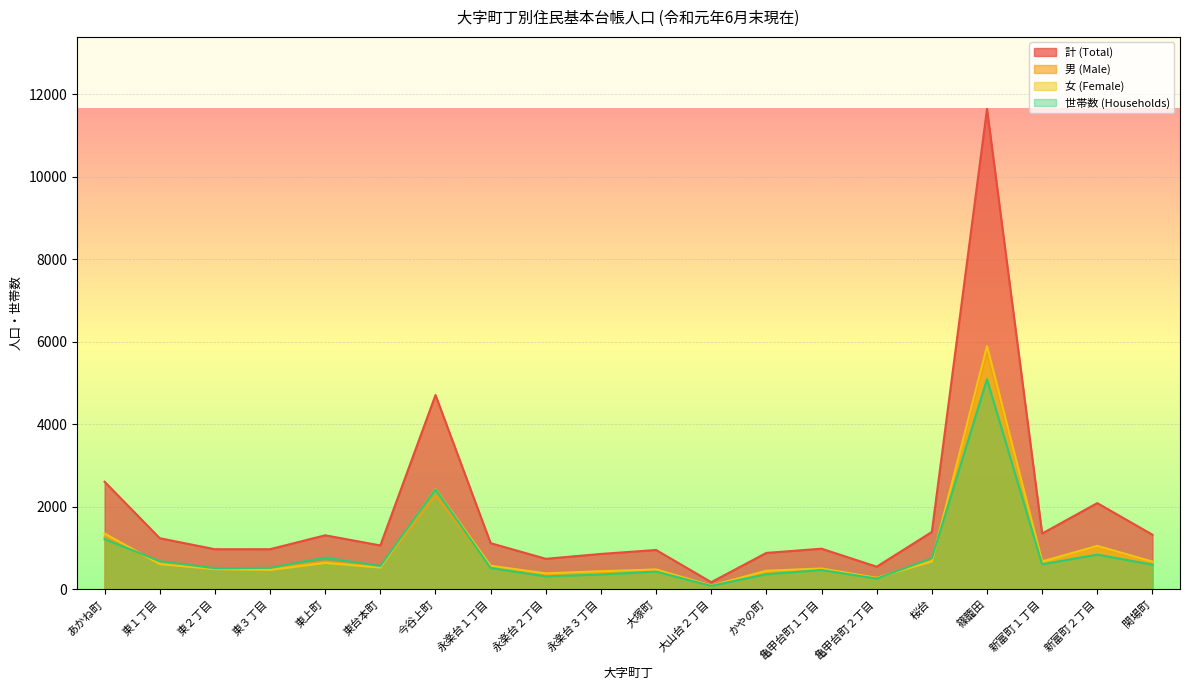

Rank the categories by 男 (Male) value from lowest to highest.

大山台２丁目, 亀甲台町２丁目, 永楽台２丁目, 永楽台３丁目, かやの町, 大塚町, 亀甲台町１丁目, 東２丁目, 東３丁目, 東台本町, 永楽台１丁目, 東１丁目, 関場町, 東上町, 新富町１丁目, 桜台, 新富町２丁目, あかね町, 今谷上町, 篠籠田